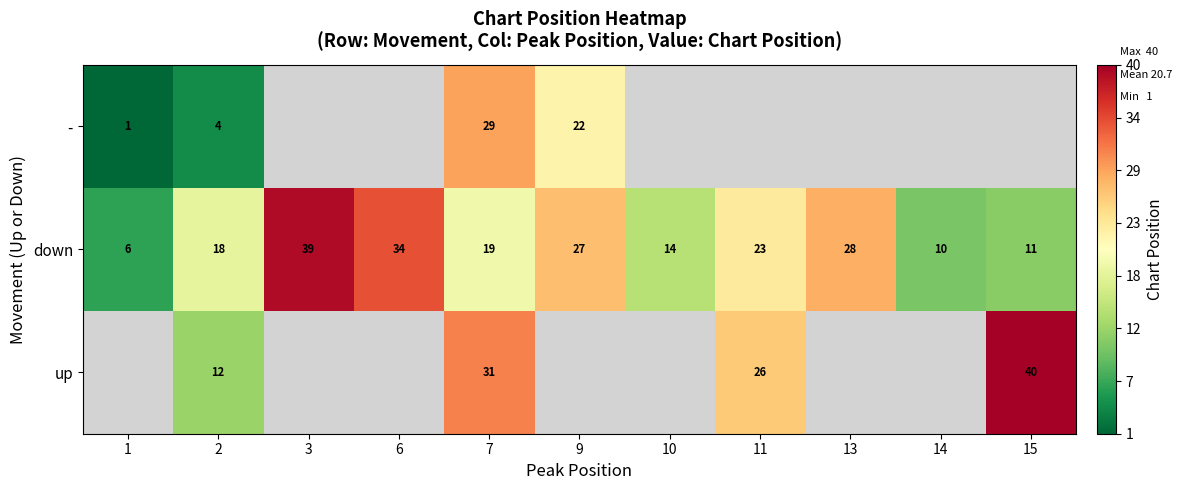

At which label is down closest to 22?

11